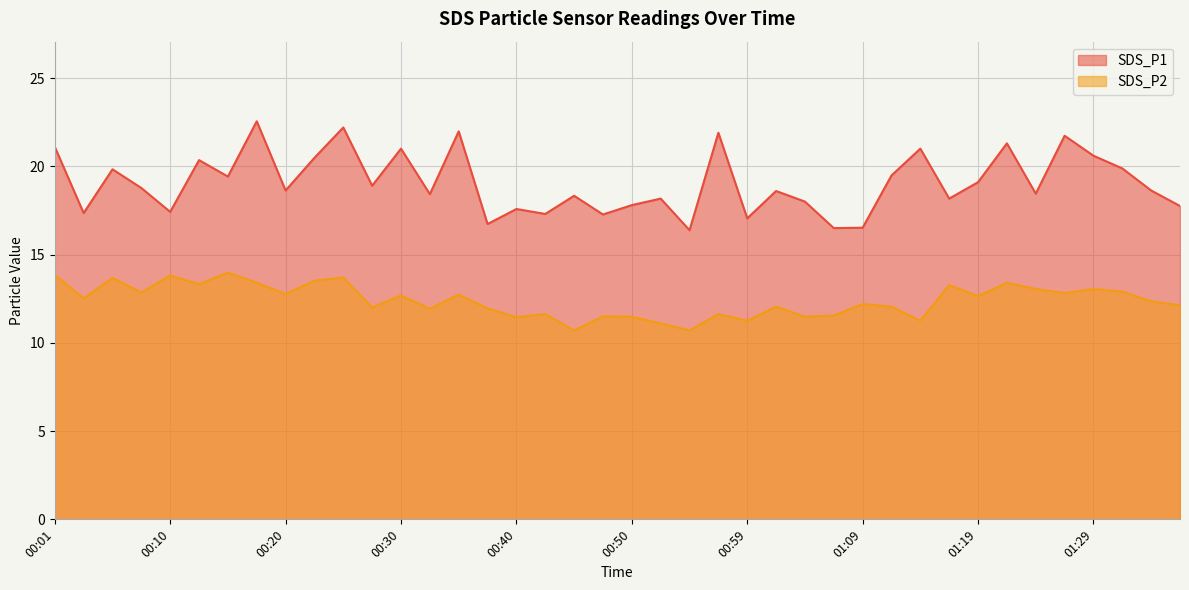

What is the sum of all SDS_P1 values?

762.6